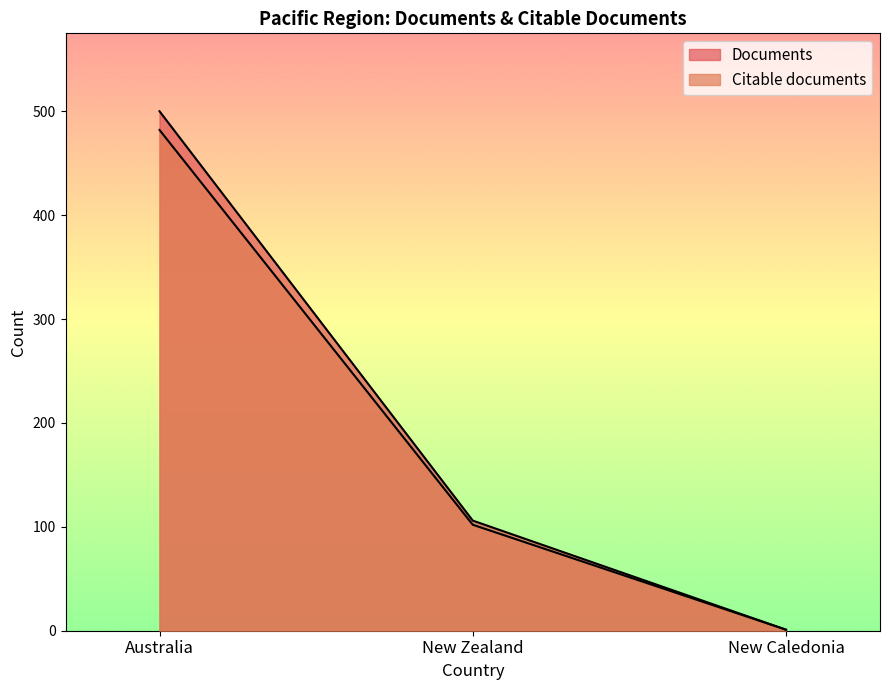

What are all the series names shown in the legend?

Documents, Citable documents